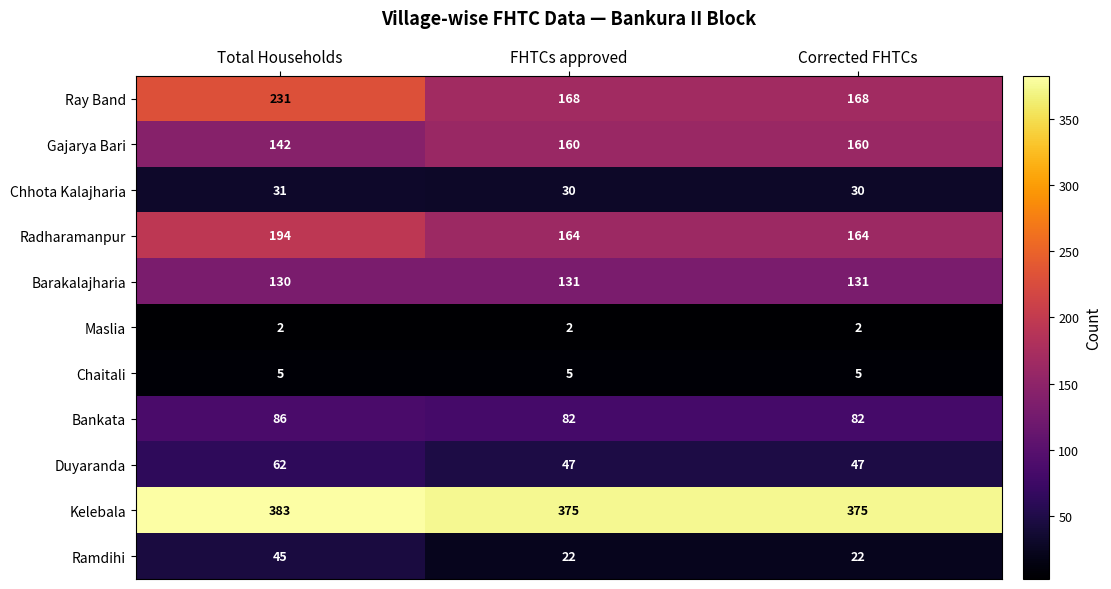

What is the spread (max minus min) of values at FHTCs approved?

373